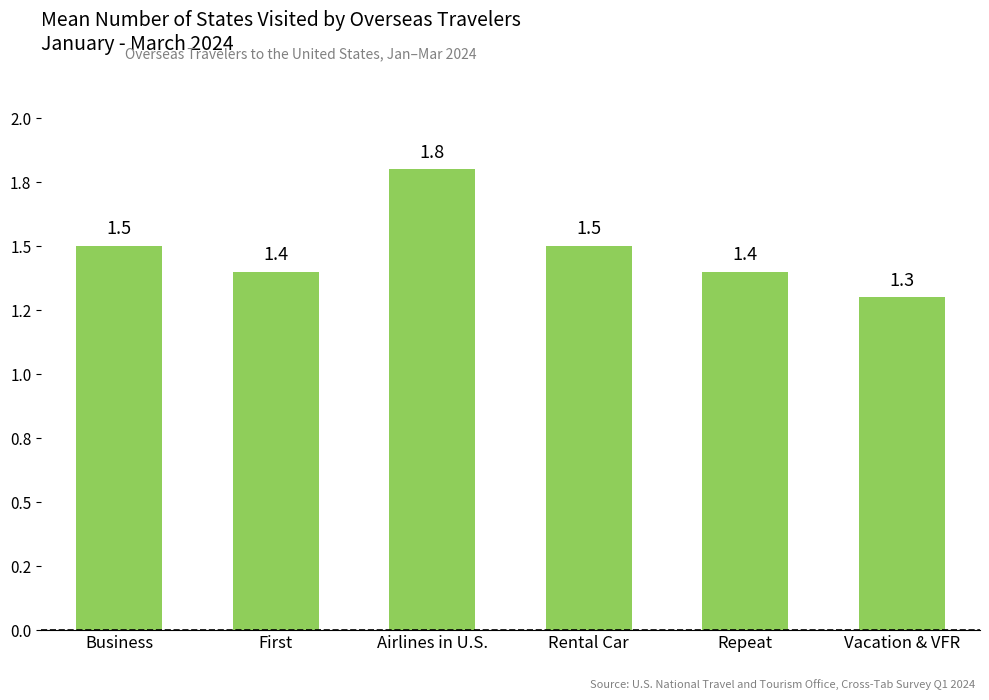

Does the chart contain any negative values?

No